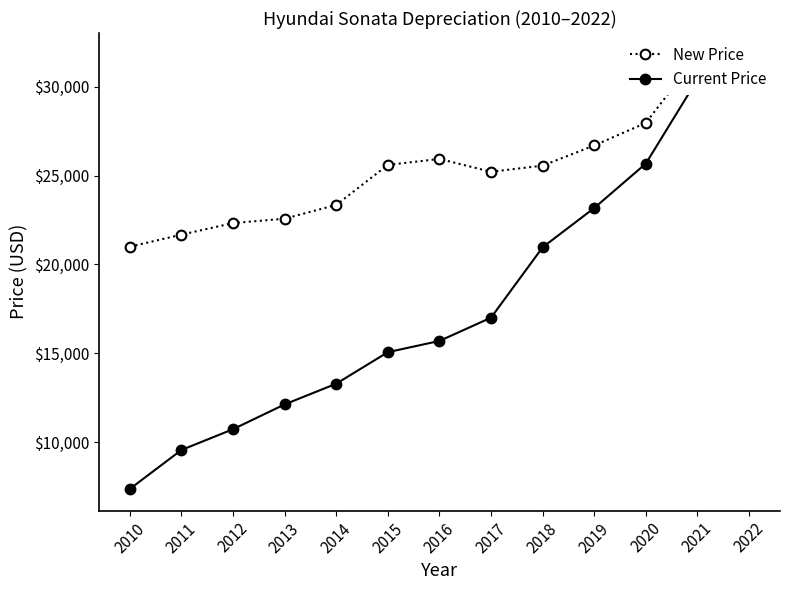

Where is the first local maximum for New Price?

2016